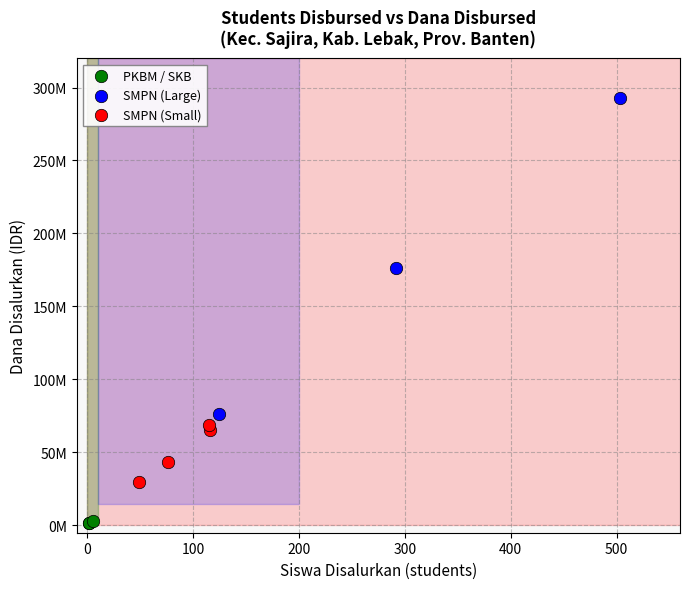

Which series has the widest spread of Y values?

SMPN (Large)